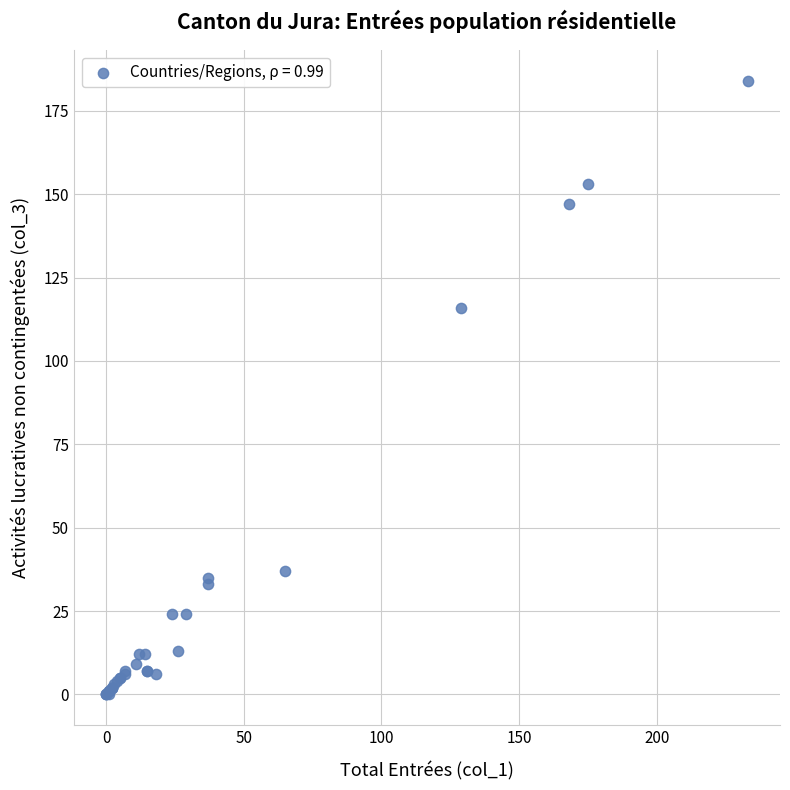

What Y value in the scatter plot is closest to 92?

116